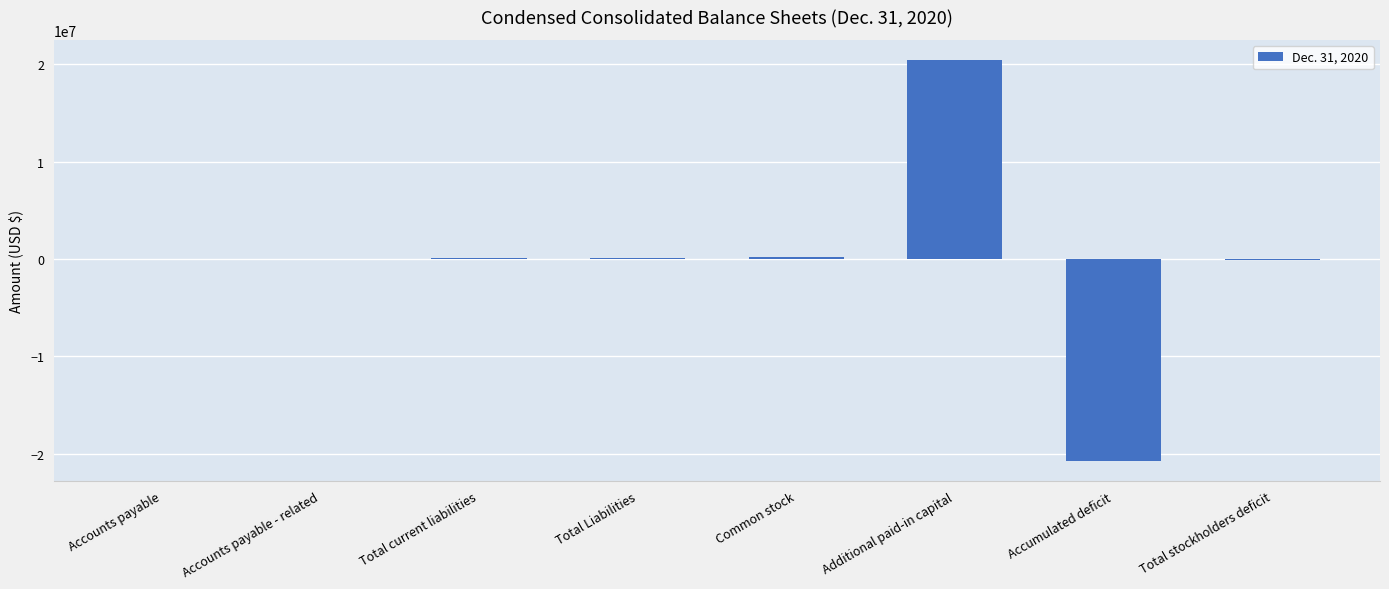

What is the average value?

7279